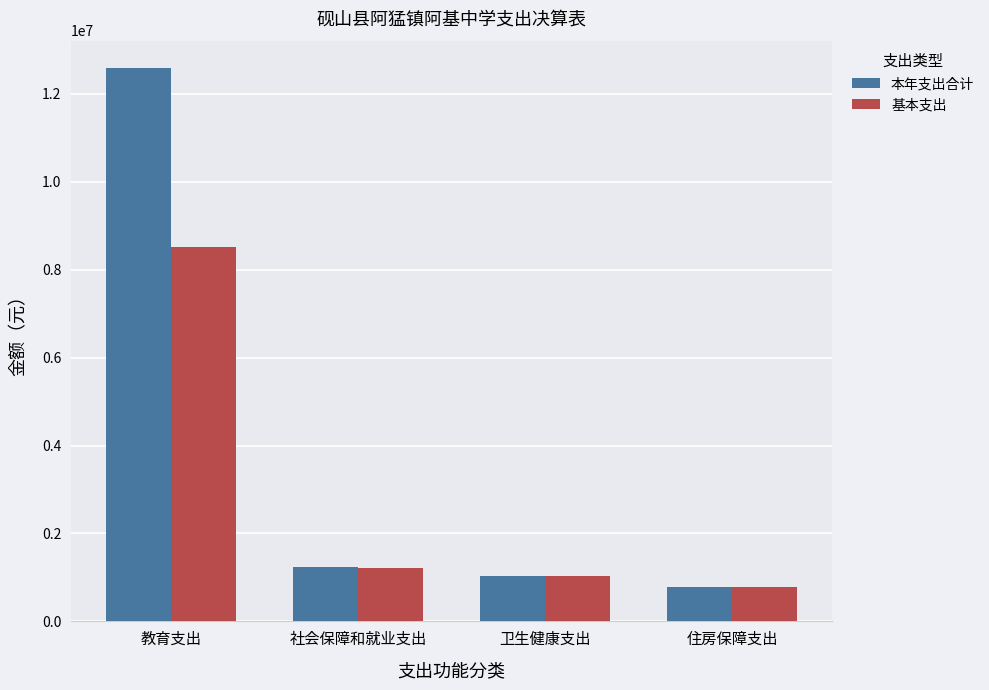

How many categories are shown in the chart?

4